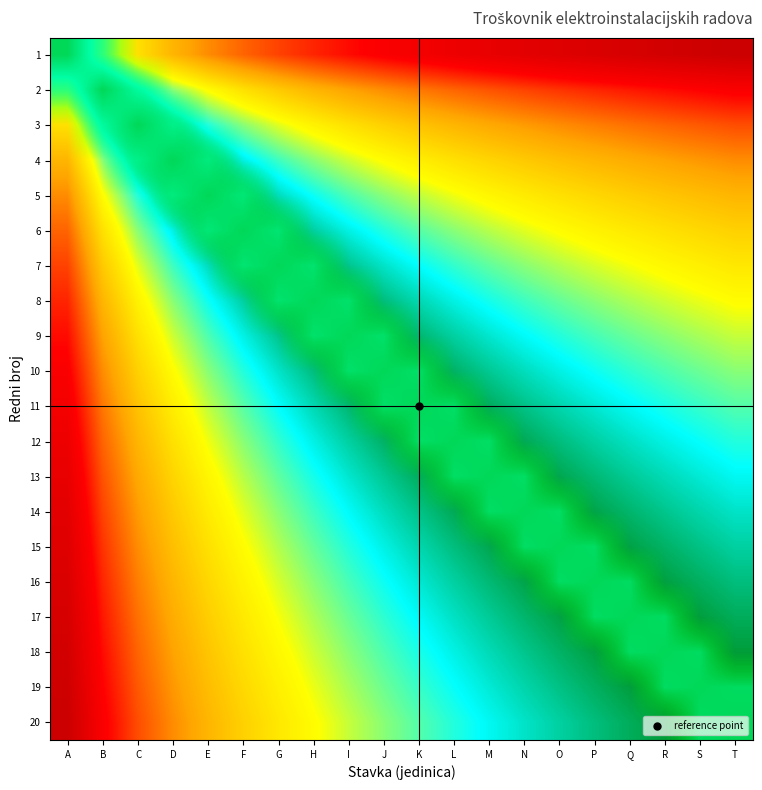

What is the difference between the second highest and minimum values in the 14 series?

1